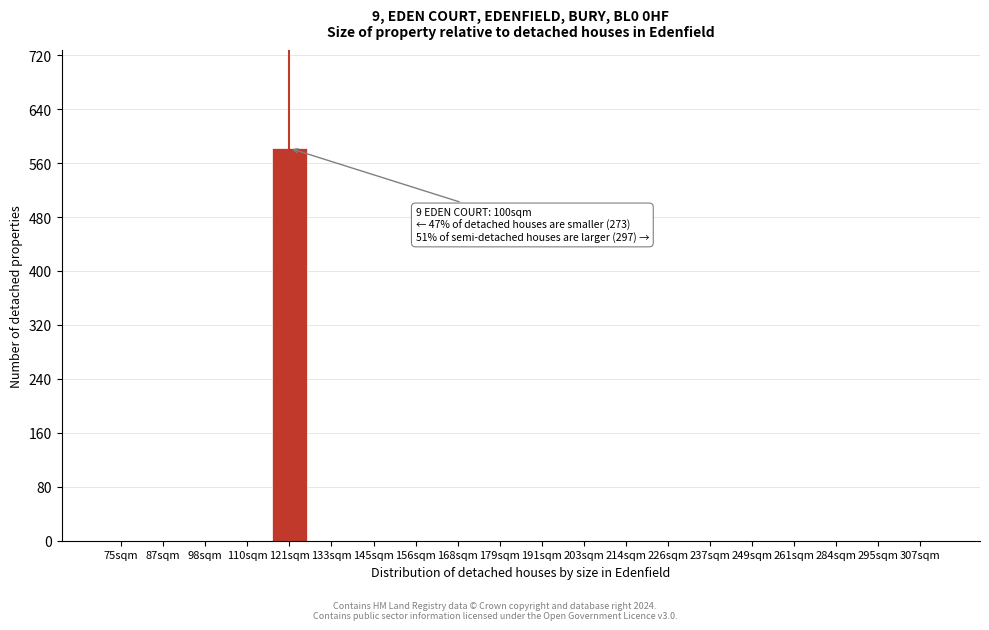

Reading right to left, what are all the values shown in this chart?

307sqm=0	295sqm=0	284sqm=0	261sqm=0	249sqm=0	237sqm=0	226sqm=0	214sqm=0	203sqm=0	191sqm=0	179sqm=0	168sqm=0	156sqm=0	145sqm=0	133sqm=0	121sqm=582	110sqm=0	98sqm=0	87sqm=0	75sqm=0